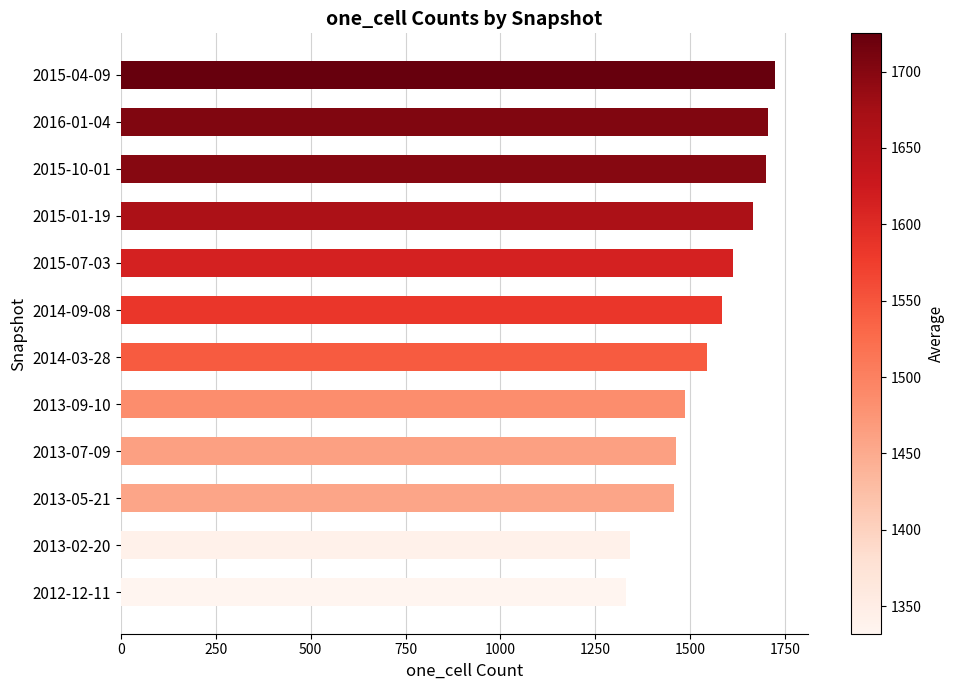

Between 2015-07-03 and 2015-10-01, which is larger?

2015-10-01